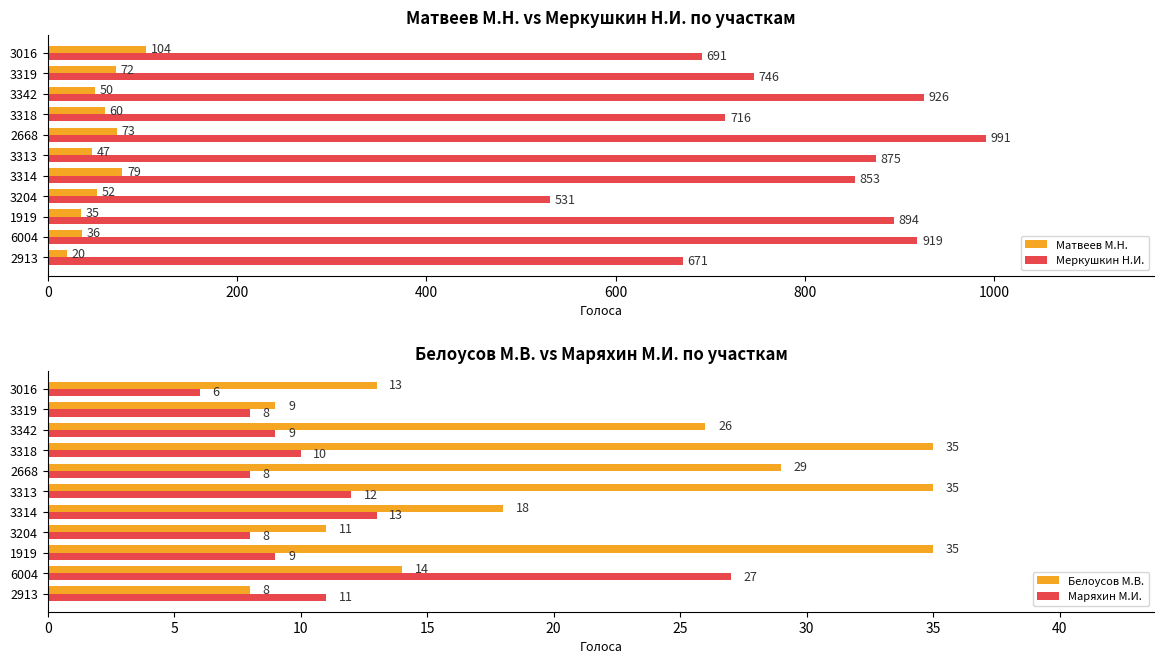

Reading left to right, list all the values displayed in this chart.

Матвеев М.Н.: 20	36	35	52	79	47	73	60	50	72	104
Меркушкин Н.И.: 671	919	894	531	853	875	991	716	926	746	691
Белоусов М.В.: 8	14	35	11	18	35	29	35	26	9	13
Маряхин М.И.: 11	27	9	8	13	12	8	10	9	8	6